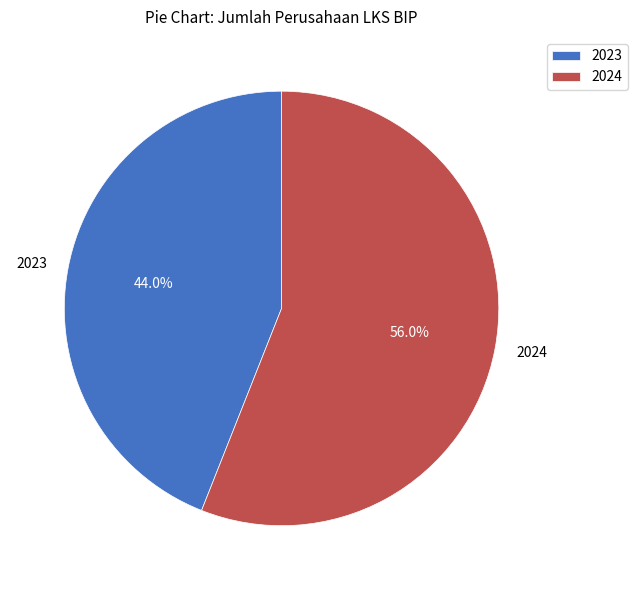

To the nearest percent, what portion does 2023 represent?

44%